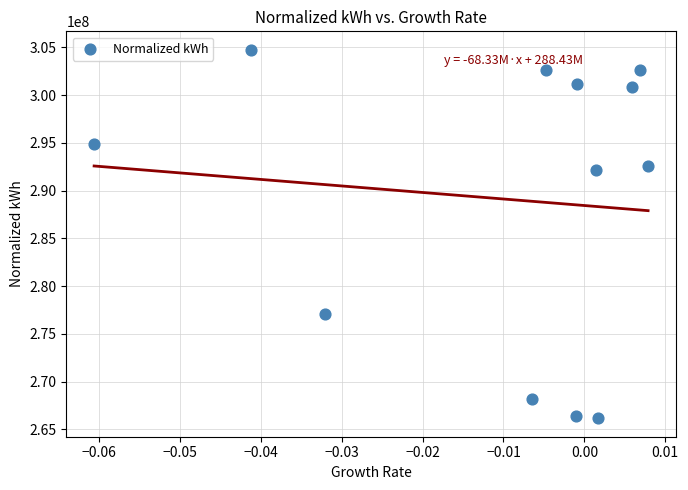

What is the average Y value?

289135882.1